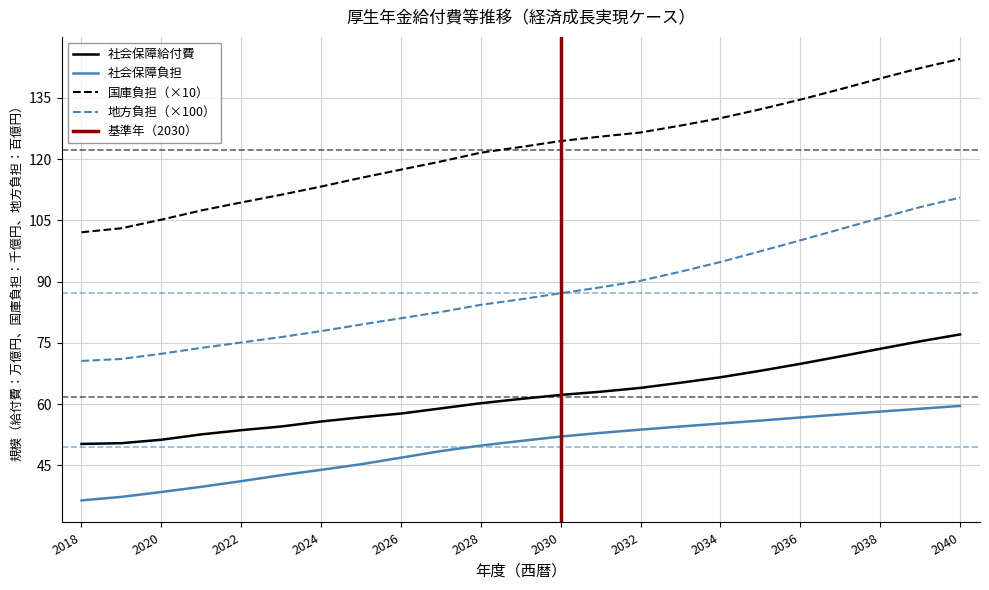

What is the difference between the maximum and minimum values in the 社会保障負担 series?

23.1